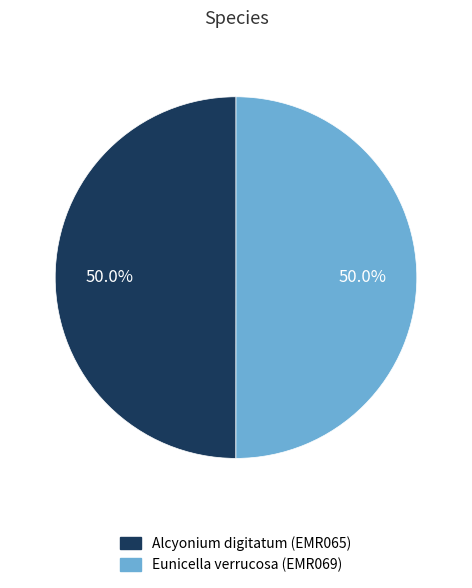

Approximately how many times larger is the value at Eunicella verrucosa (EMR069) compared to Alcyonium digitatum (EMR065)?

1.0